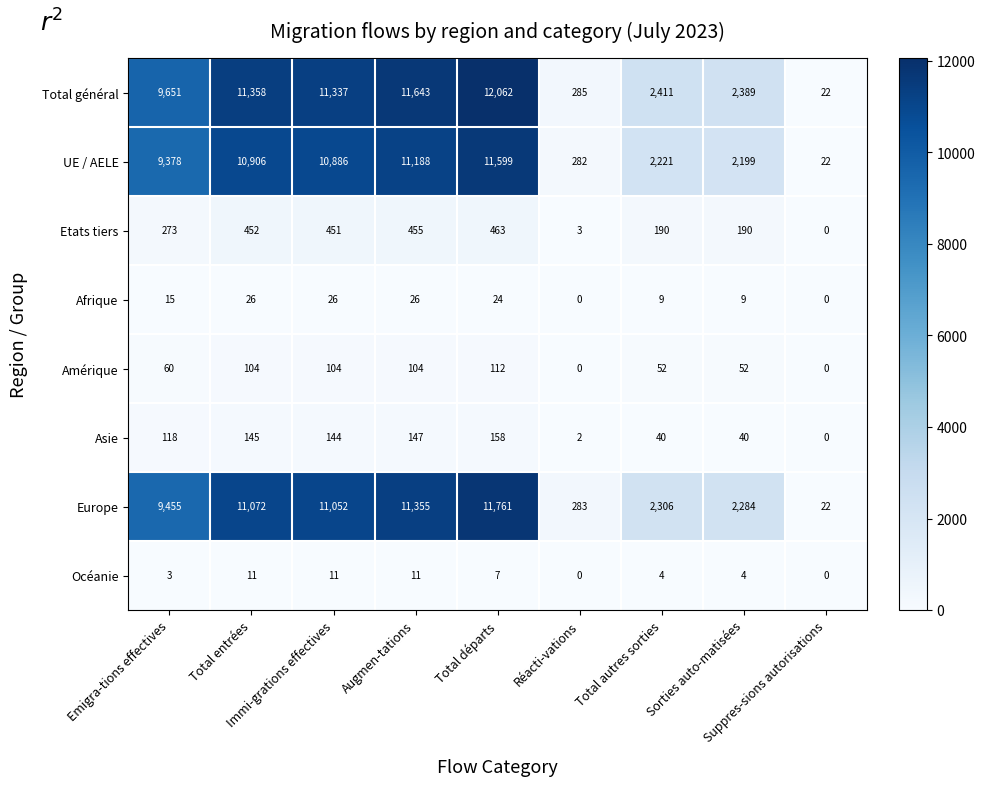

Which series has the largest total across all categories?

Total général